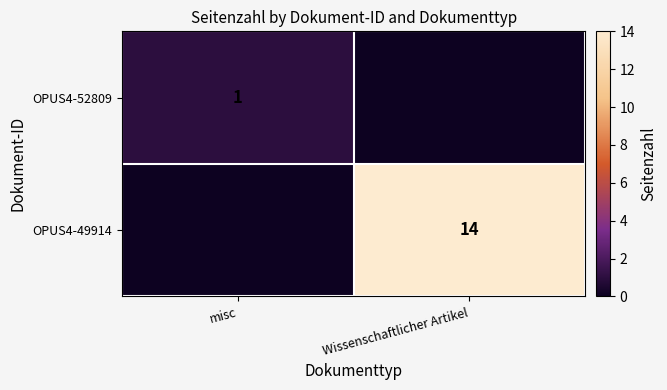

What is the total value across all series at misc?

1